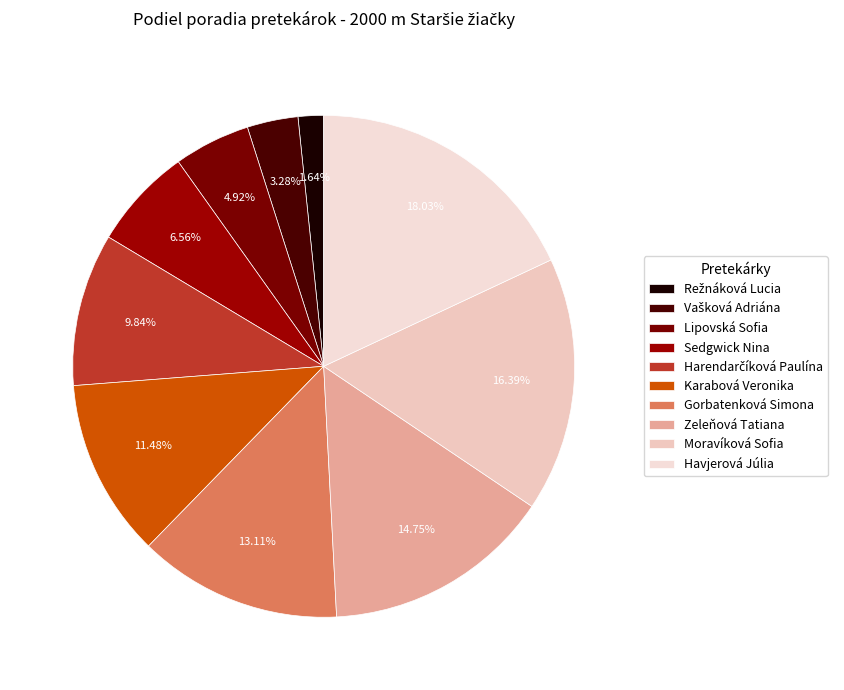

Count the number of slices in the pie.

10